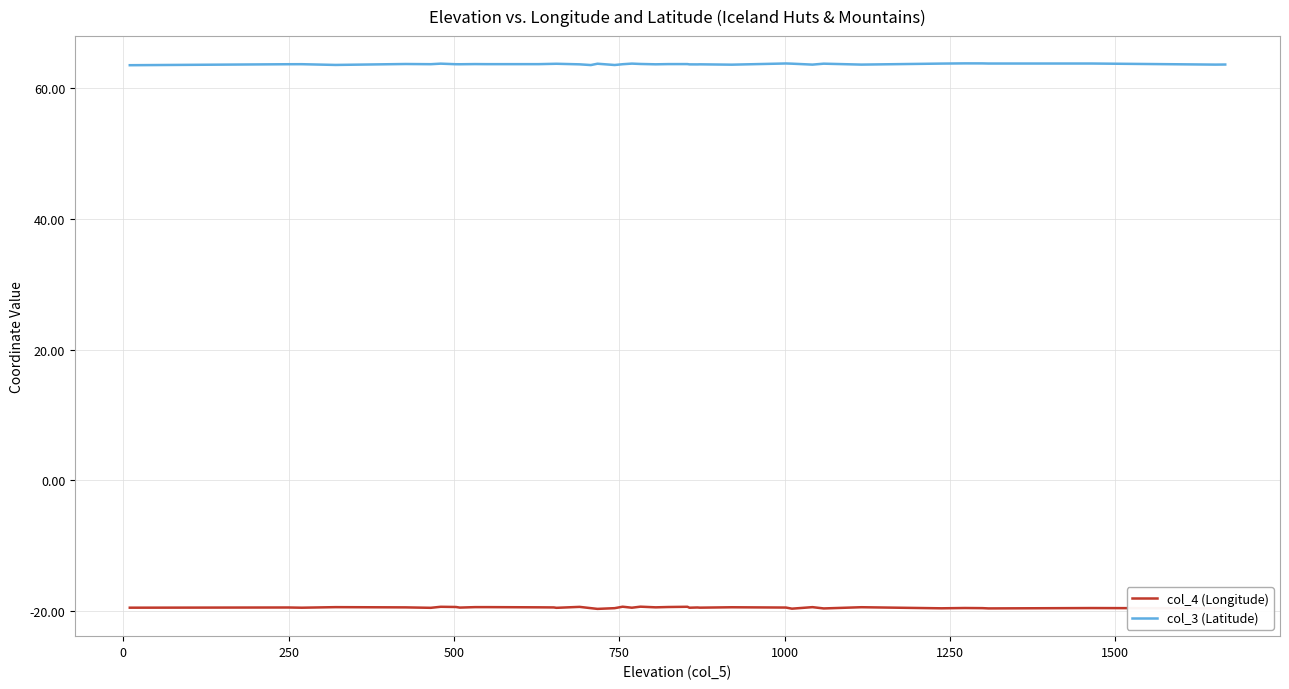

True or false: col_3 (Latitude) and col_4 (Longitude) intersect in this chart.

False